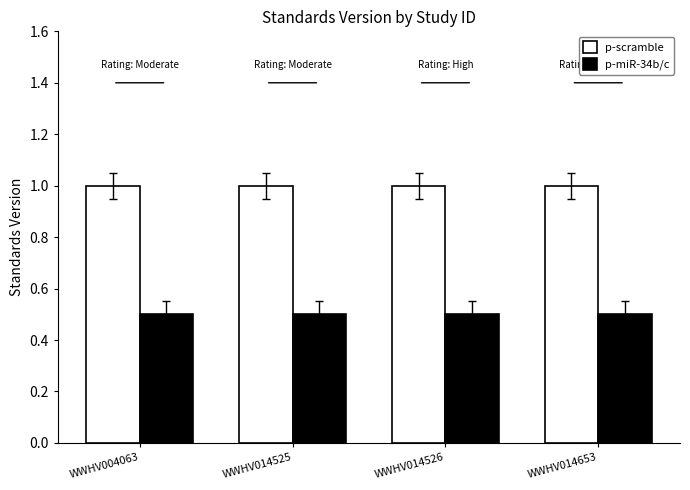

Reading left to right, what are all the values shown in this chart?

p-scramble: WWHV004063=1.0	WWHV014525=1.0	WWHV014526=1.0	WWHV014653=1.0
p-miR-34b/c: WWHV004063=0.5	WWHV014525=0.5	WWHV014526=0.5	WWHV014653=0.5